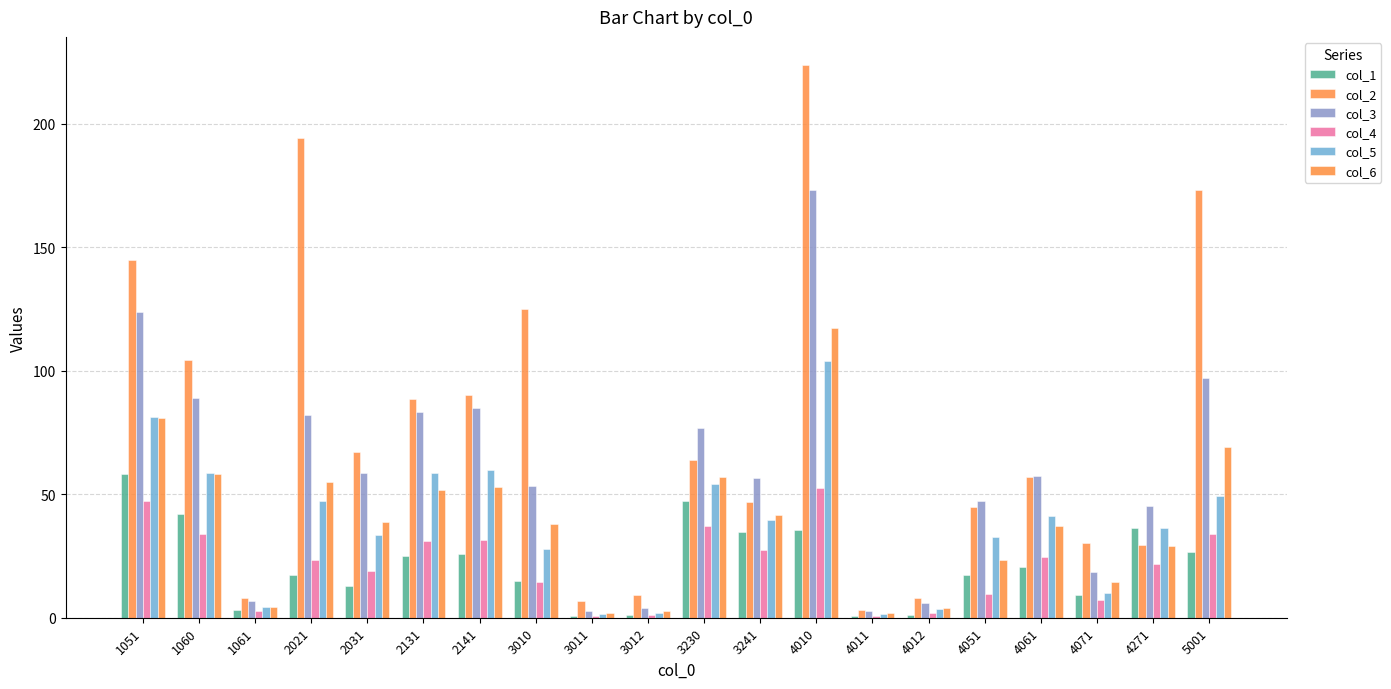

Which series has the largest total across all categories?

col_2